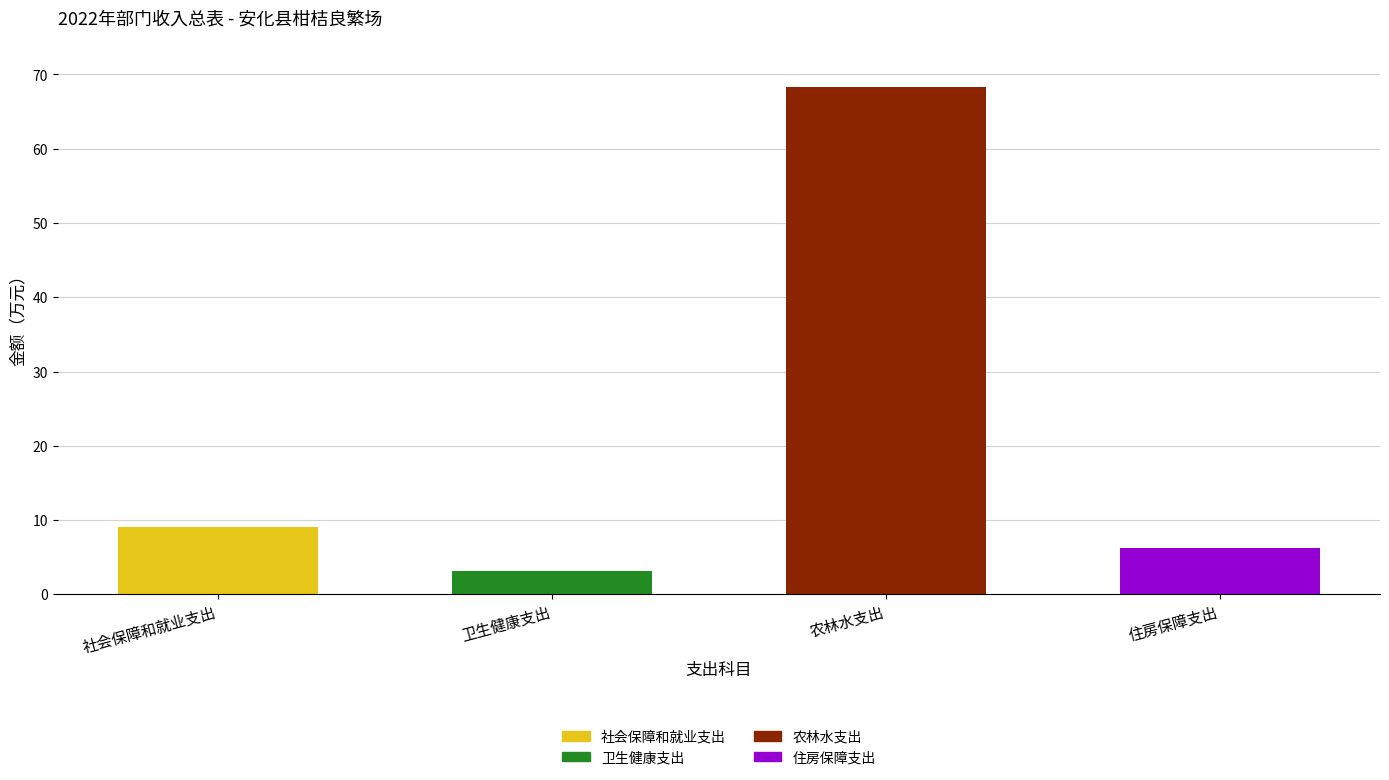

Reading left to right, extract all data points from this chart.

社会保障和就业支出=9.1	卫生健康支出=3.1	农林水支出=68.4	住房保障支出=6.2